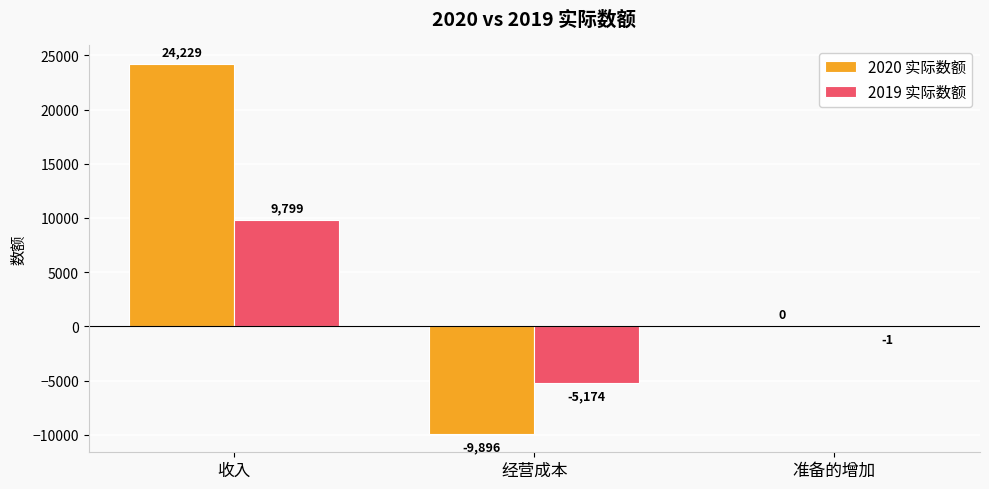

How many values in the 2019 实际数额 series exceed -1?

1